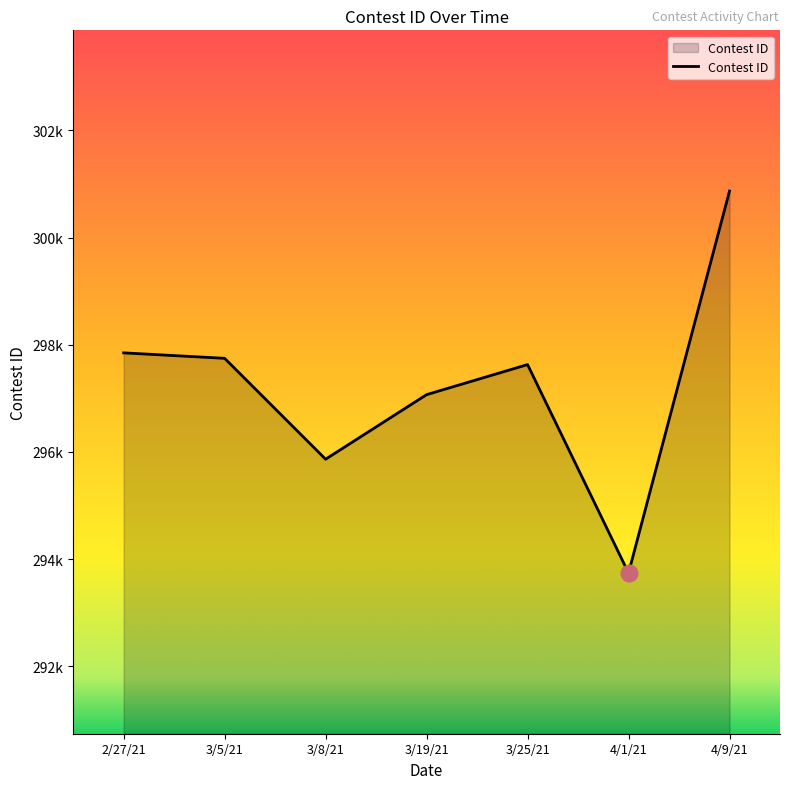

Does the chart have visible grid lines?

No